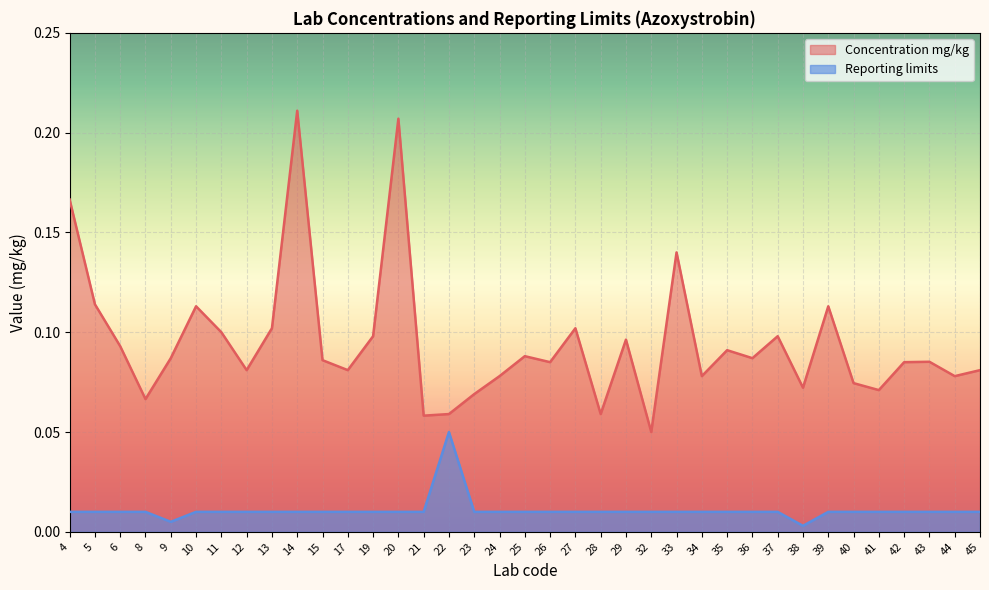

The value of Reporting limits at 34 is 0.0. True or false?

False